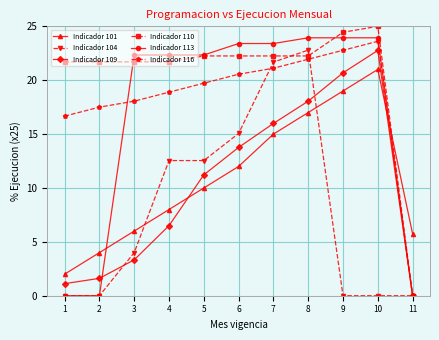

How many data points in Indicador 110 are above 22?

6